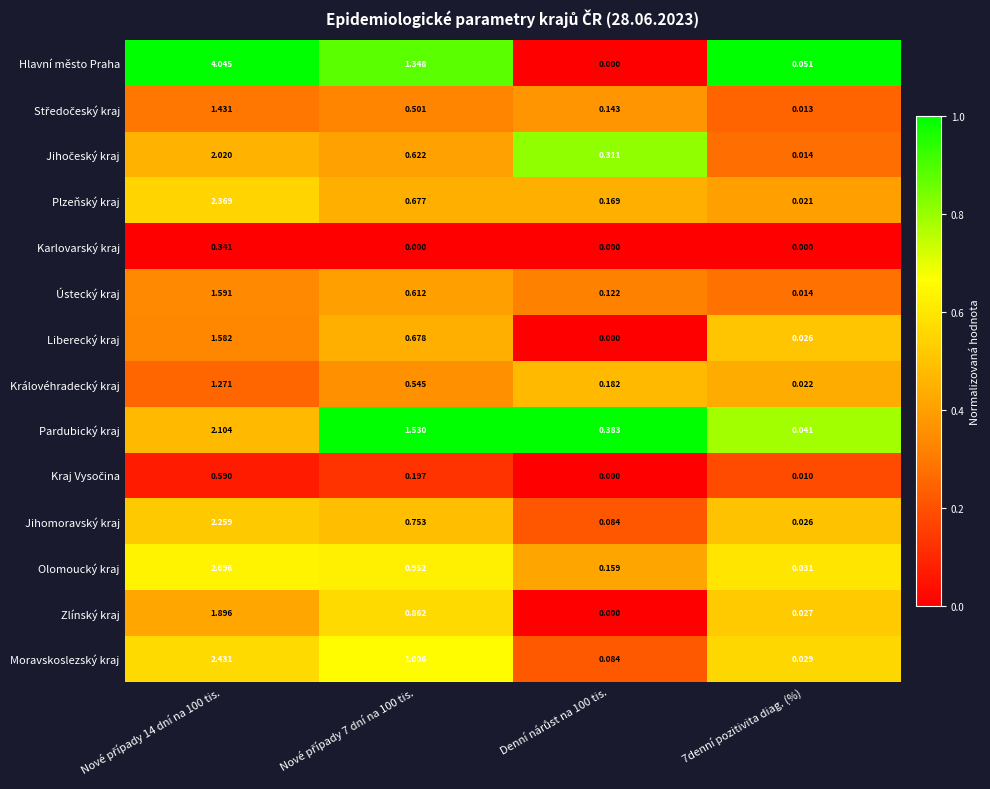

Which series has the largest range (max minus min)?

Hlavní město Praha